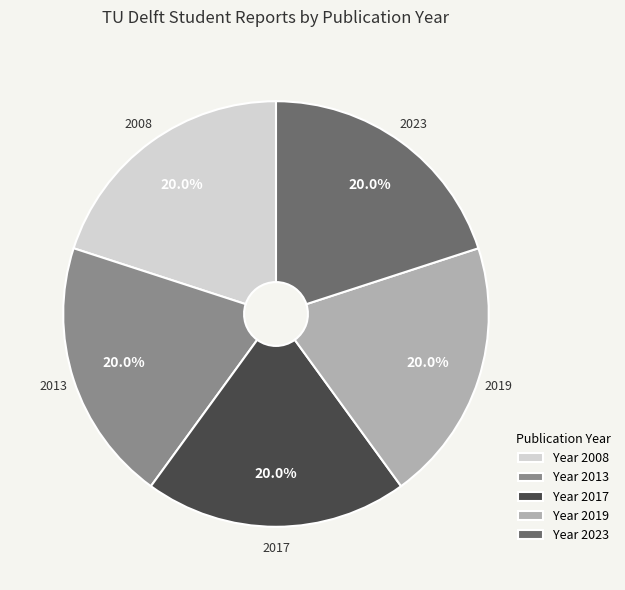

How many slices are in this pie chart?

5